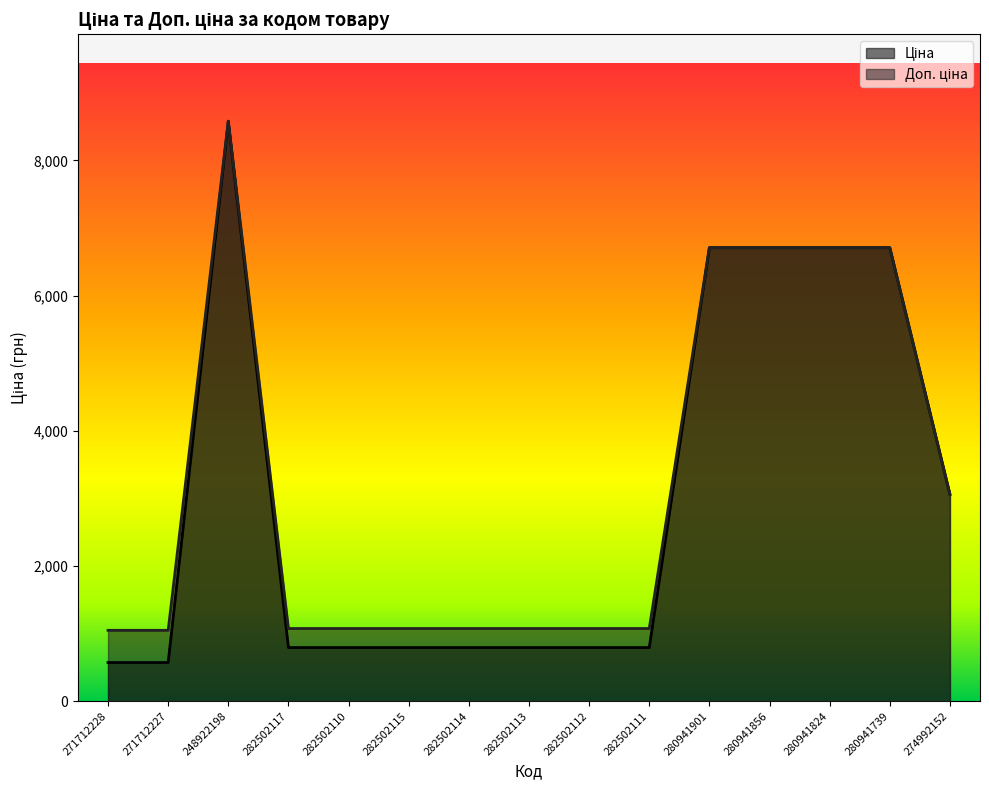

At how many categories does at least one series exceed 4934?

5